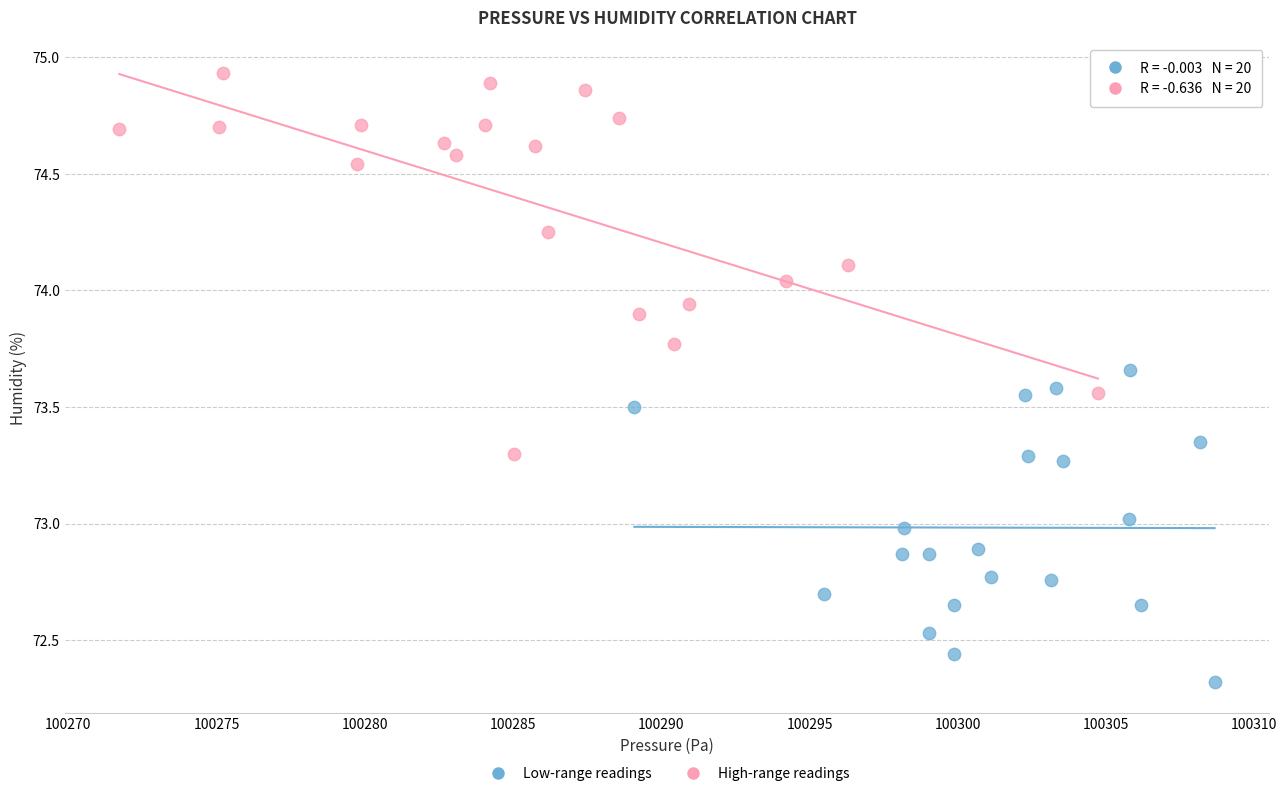

Which series has the largest Y range (max minus min)?

High-range readings